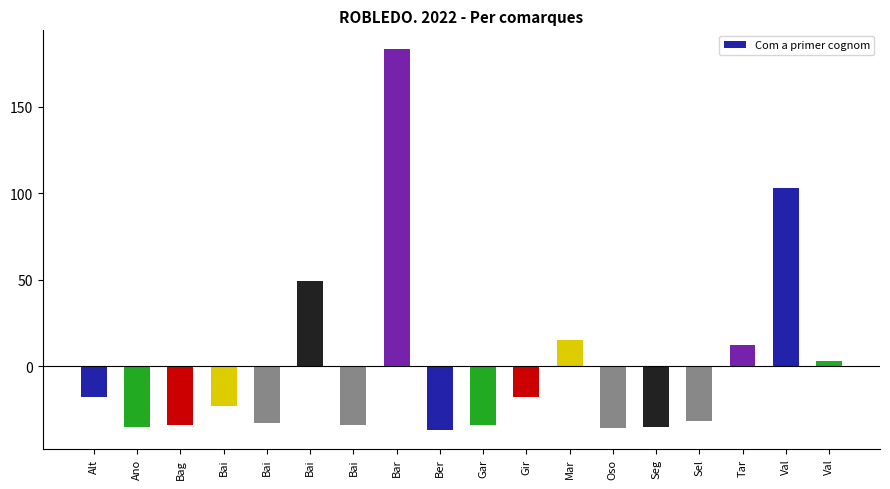

What is the label of the 4th bar from the left?

Bai